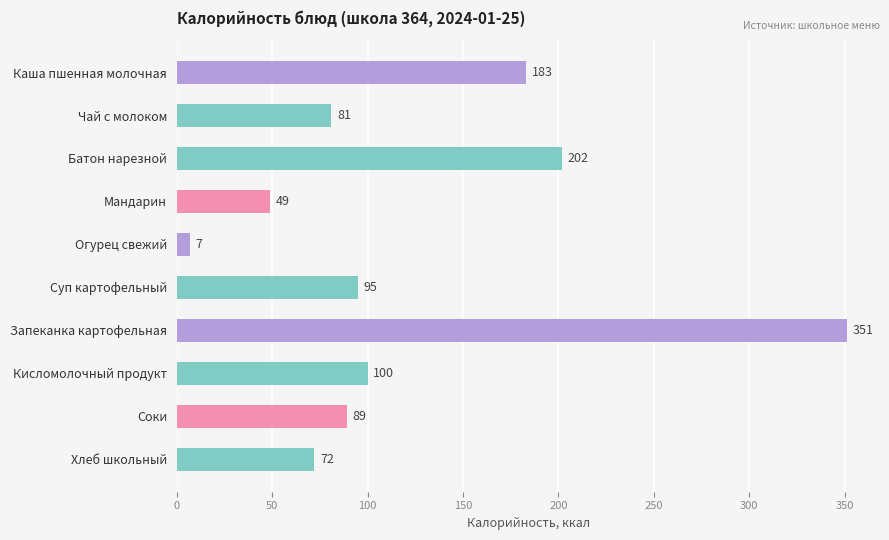

What value does the data have at Запеканка картофельная?

351